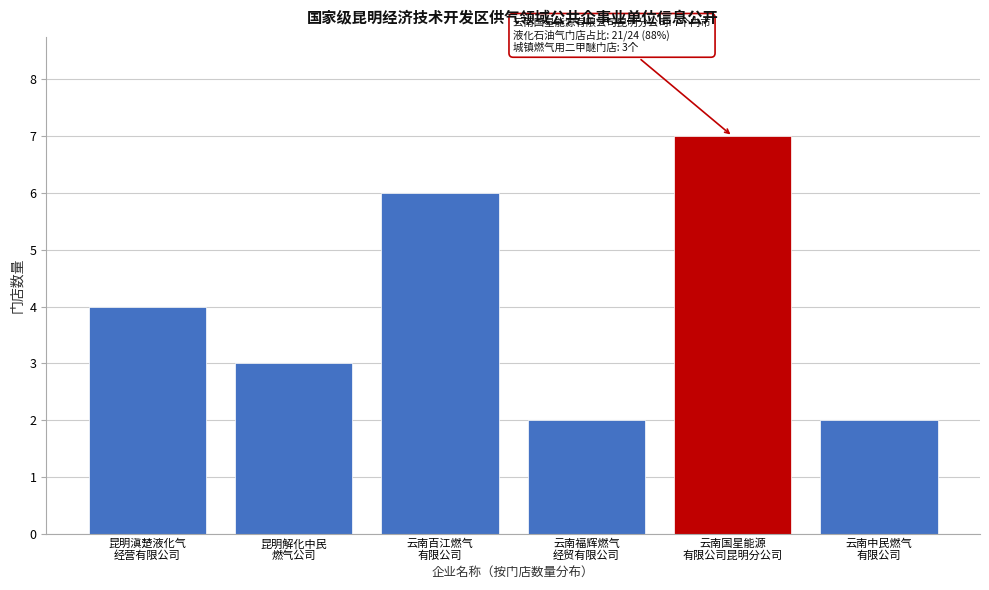

Reading right to left, transcribe all the data shown in this chart.

2	7	2	6	3	4